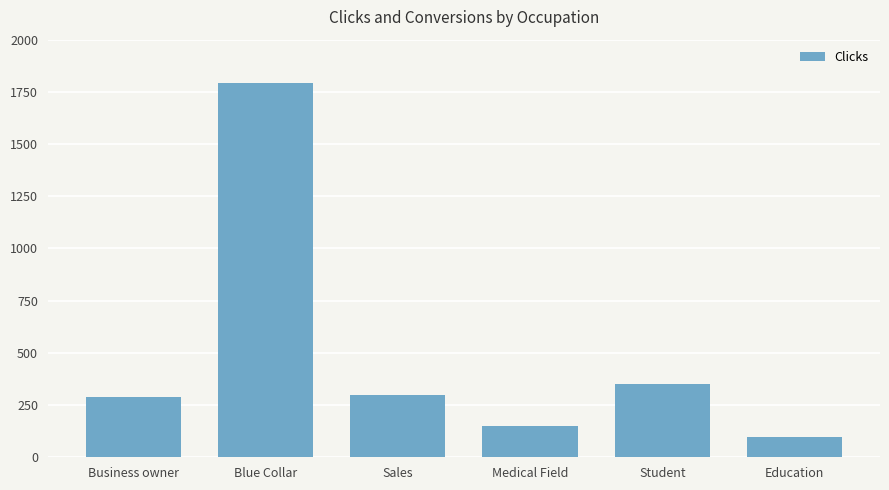

Reading left to right, list all the values displayed in this chart.

Business owner=291	Blue Collar=1794	Sales=300	Medical Field=151	Student=351	Education=98